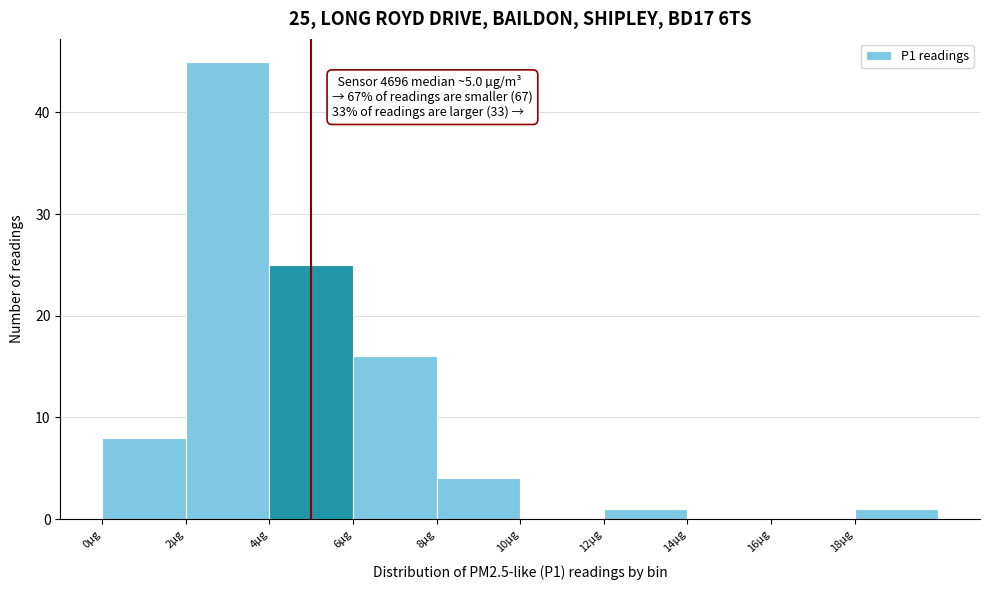

Over which range of the x-axis is the bar tallest?

2 to 4